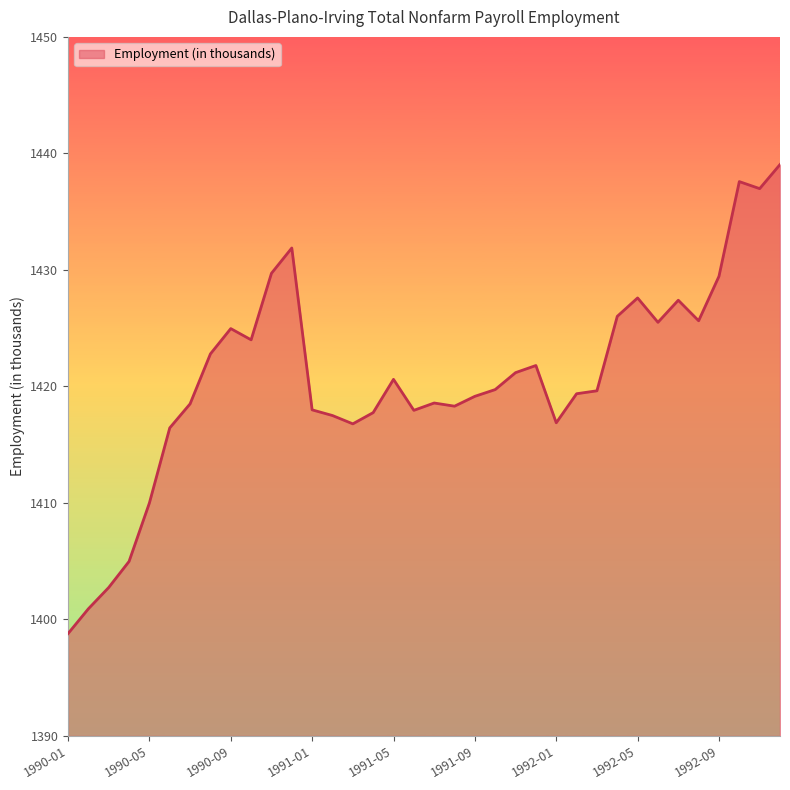

What is the greatest value displayed?

1439.0